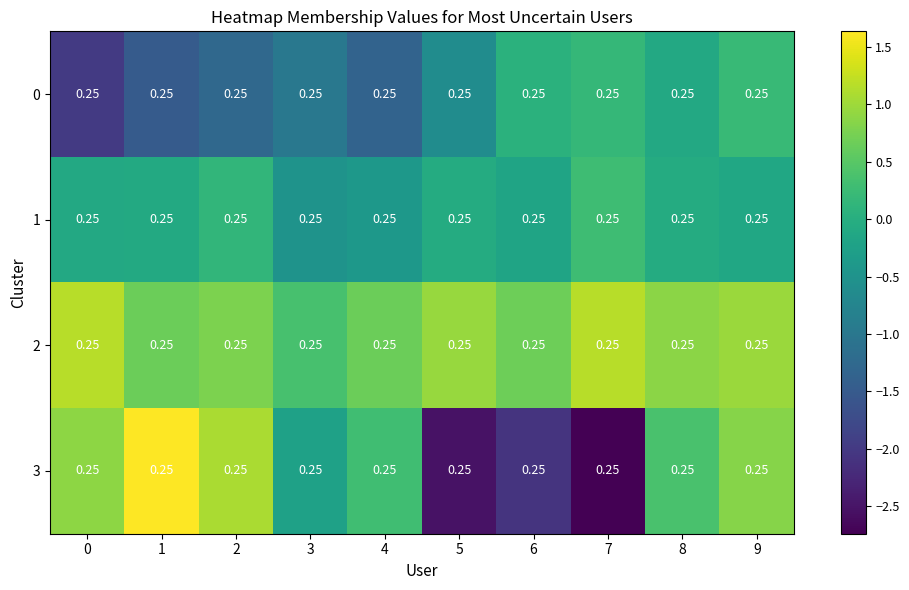

Count the number of data series in this chart.

4